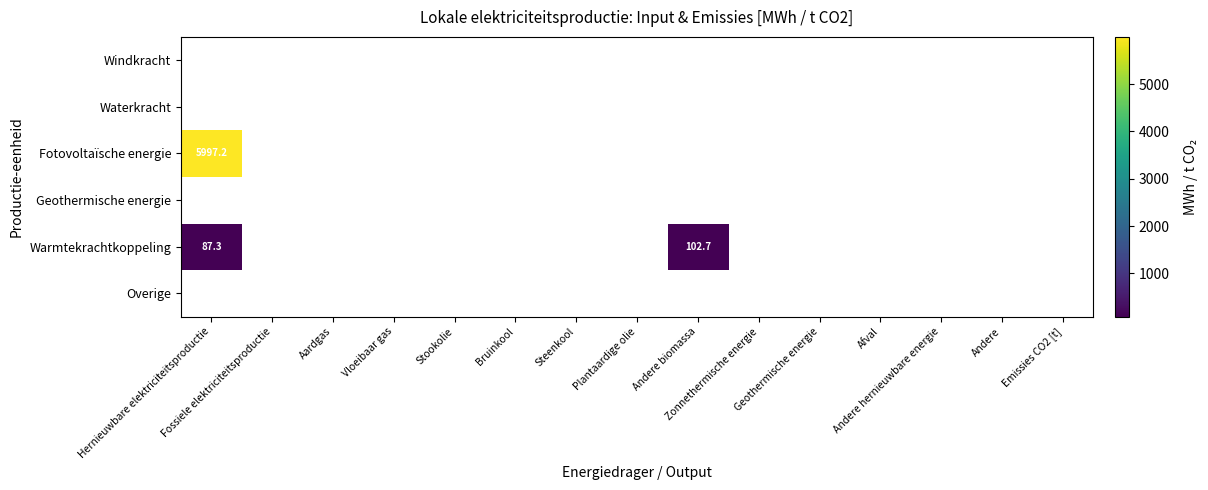

Is the value of Overige at Fossiele elektriciteitsproductie greater than the value of Windkracht at Geothermische energie?

No